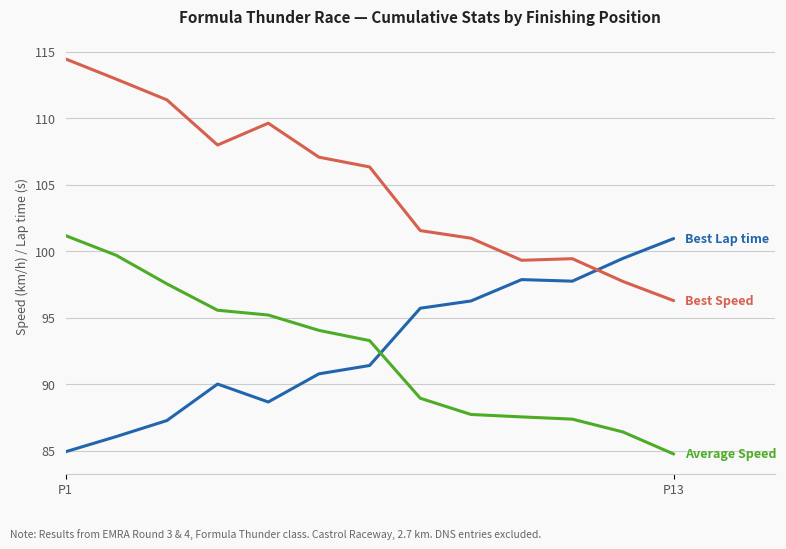

What is the minimum value shown in the chart?

84.8